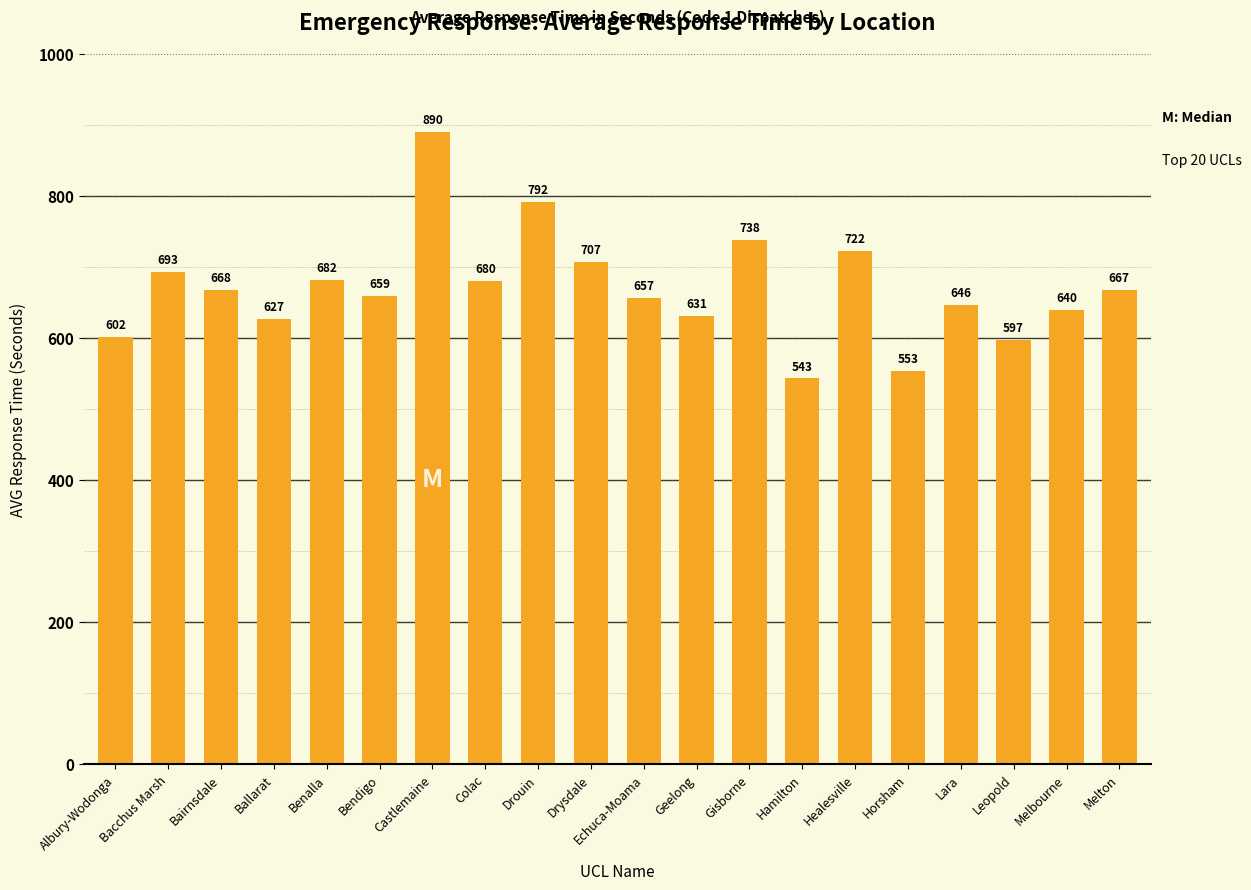

Reading left to right, extract all data points from this chart.

Albury-Wodonga=602	Bacchus Marsh=693	Bairnsdale=668	Ballarat=627	Benalla=682	Bendigo=659	Castlemaine=890	Colac=680	Drouin=792	Drysdale=707	Echuca-Moama=657	Geelong=631	Gisborne=738	Hamilton=543	Healesville=722	Horsham=553	Lara=646	Leopold=597	Melbourne=640	Melton=667